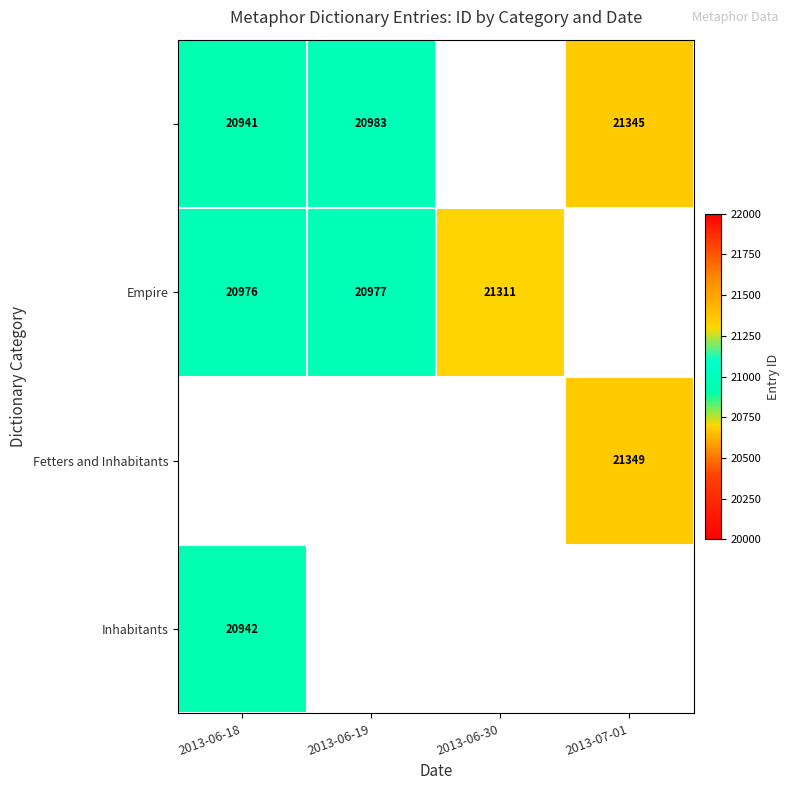

Is it true that Empire equals 20977 at 2013-06-19?

True